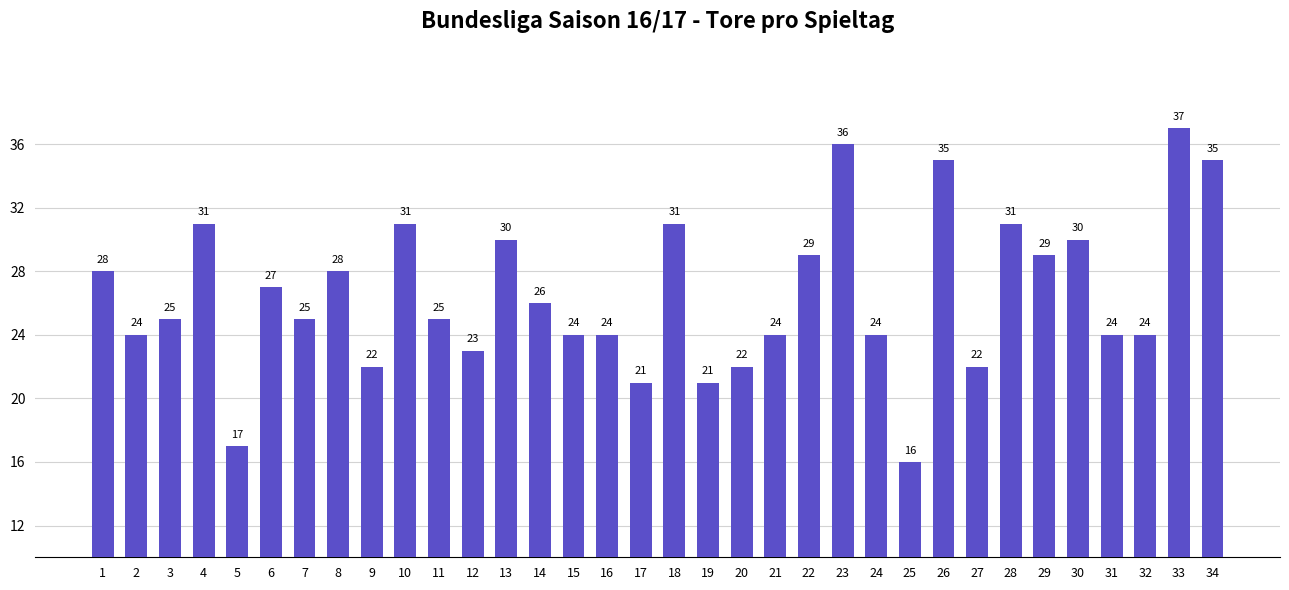

What is the sum of all values?

901